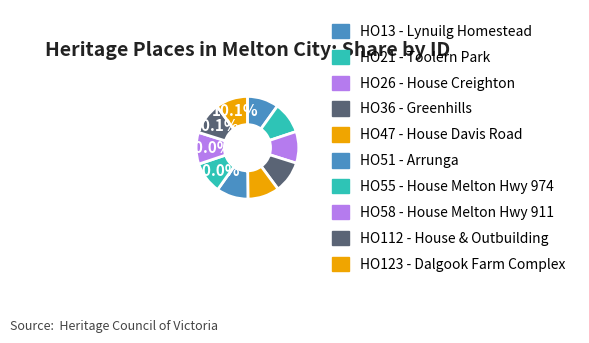

Is there any slice that represents more than half of the pie?

No